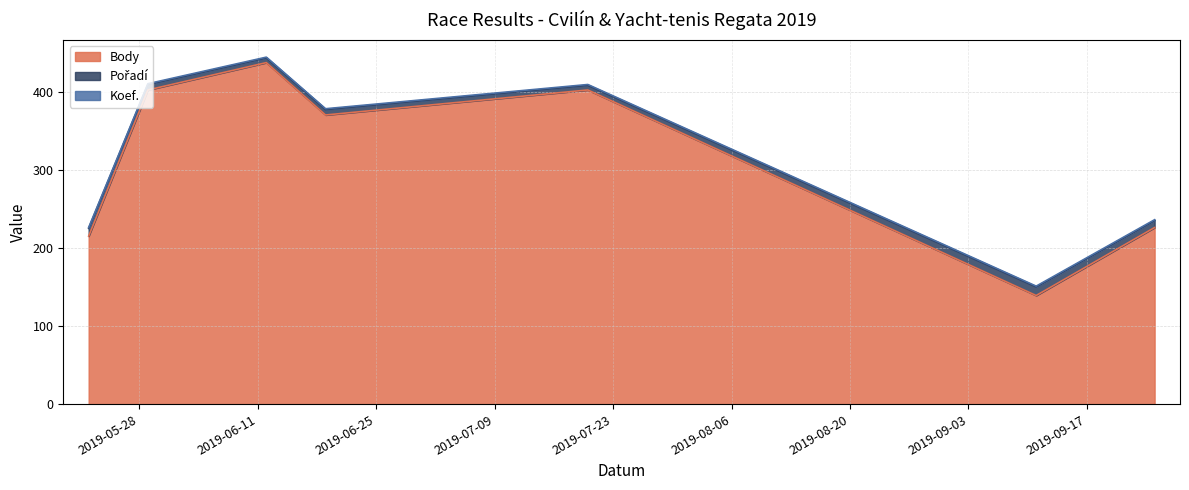

What is the highest value of the Body series?

437